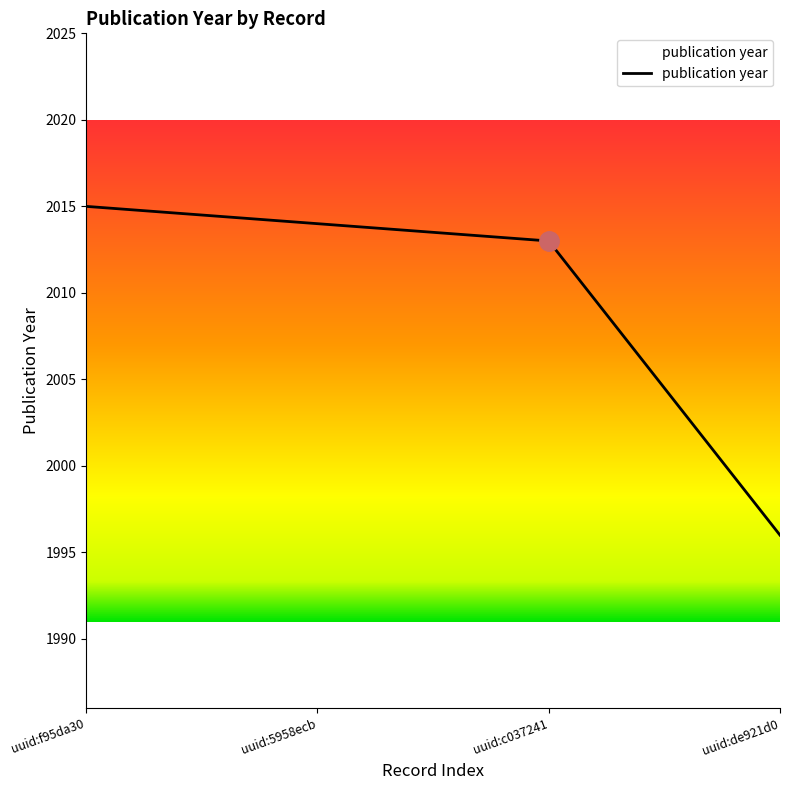

Rank the categories by value from highest to lowest.

uuid:f95da30, uuid:5958ecb, uuid:c037241, uuid:de921d0